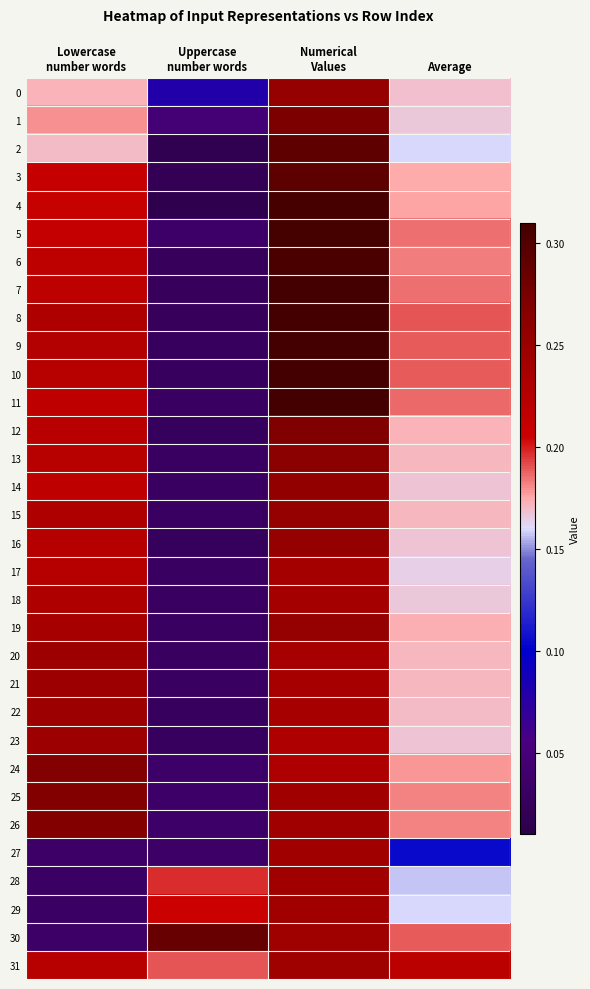

At which category does the chart reach its minimum across all series?

Uppercase
number words